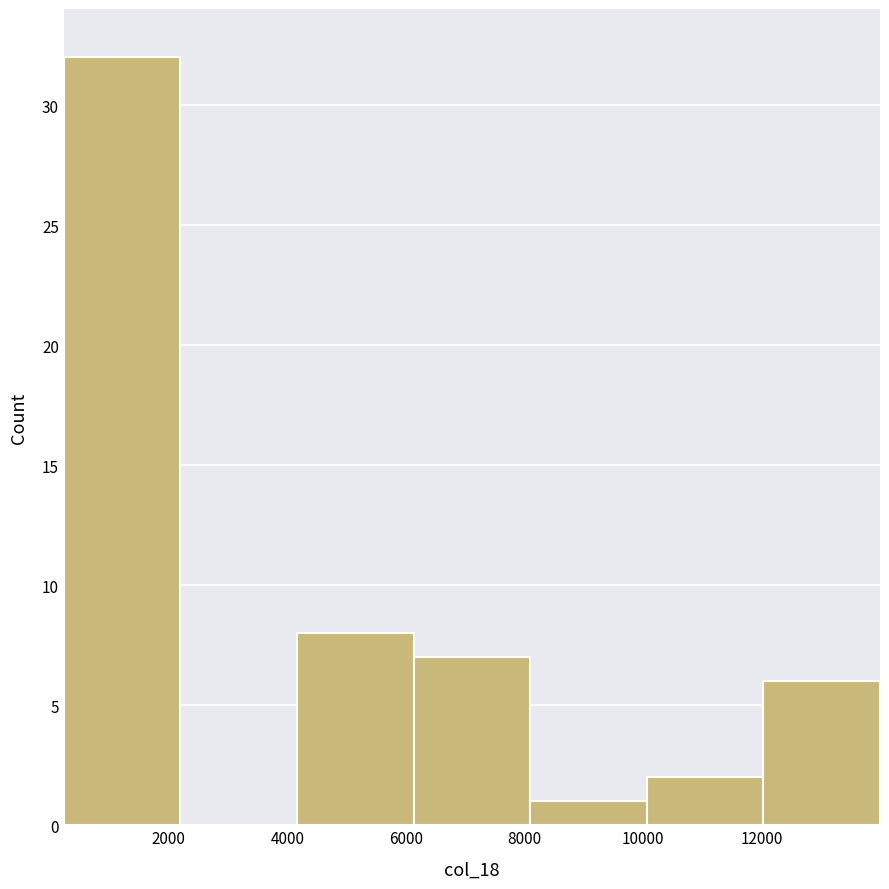

Over which range of the x-axis is the bar tallest?

200 to 2200